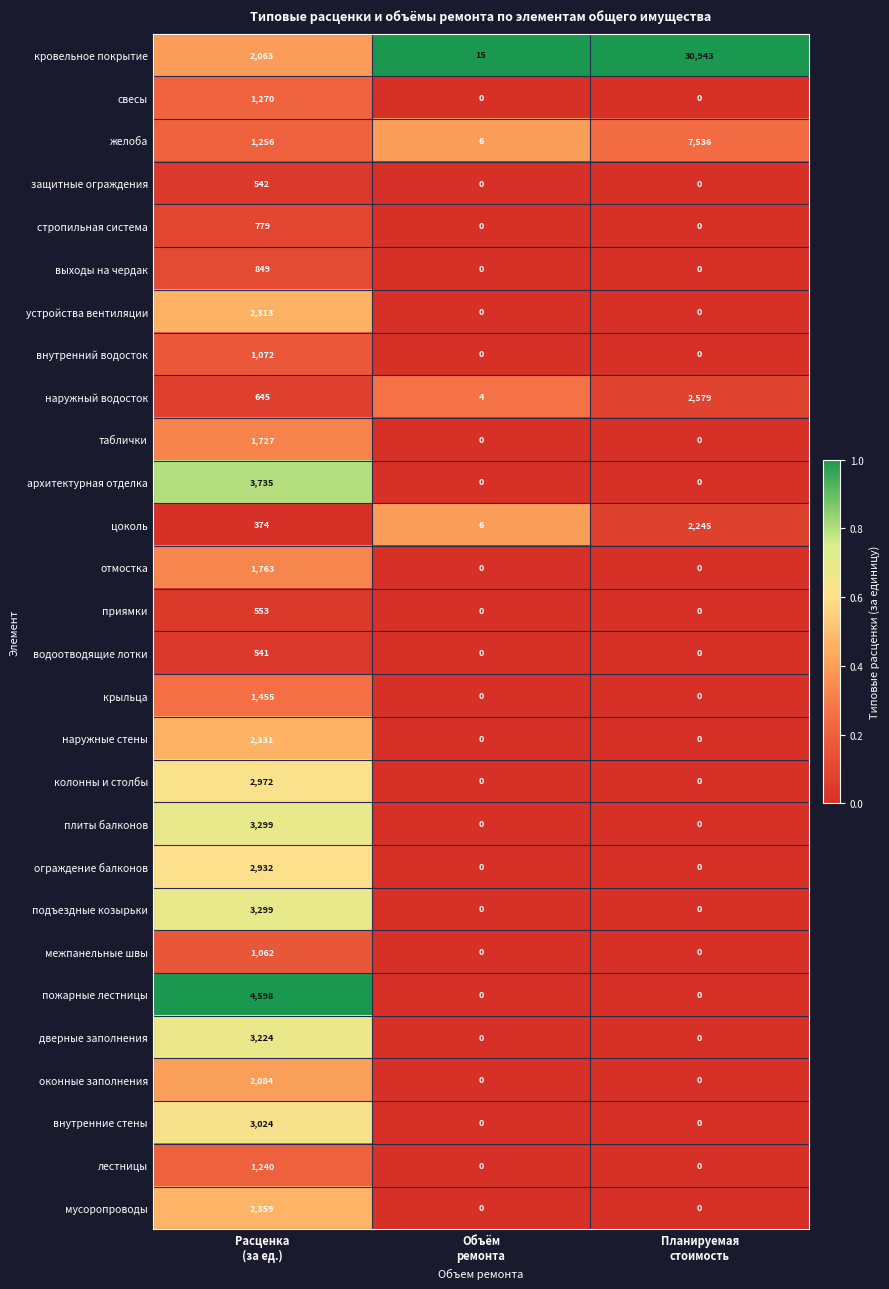

What is the total value across all series at Планируемая
стоимость?

43303